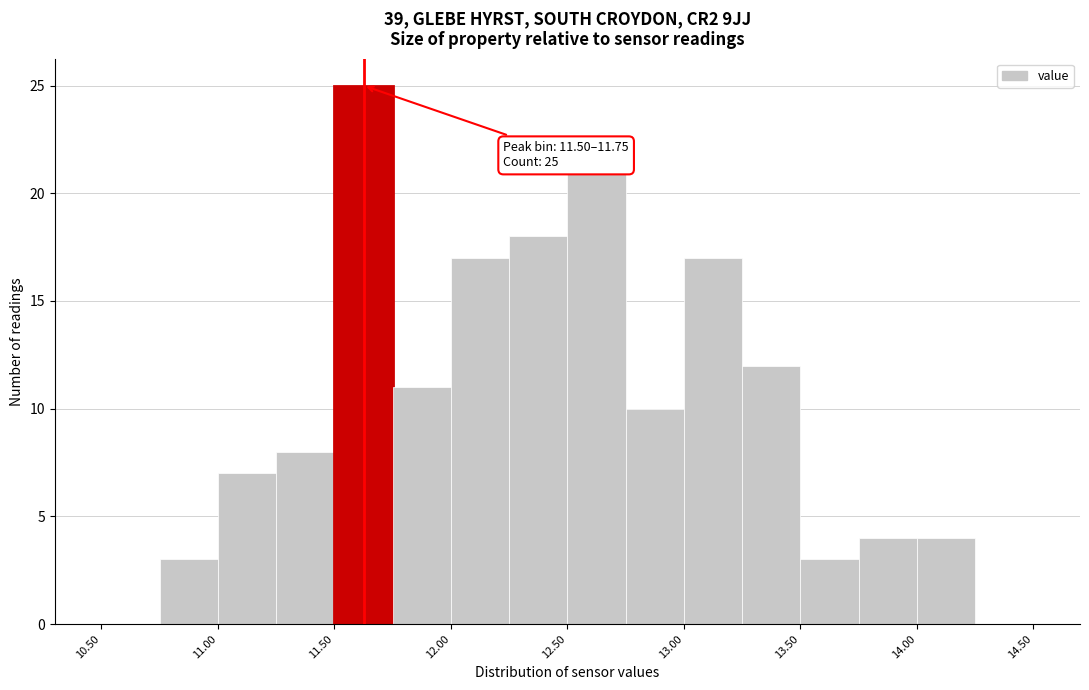

Which range on the x-axis has the tallest bar?

11.50 to 11.75